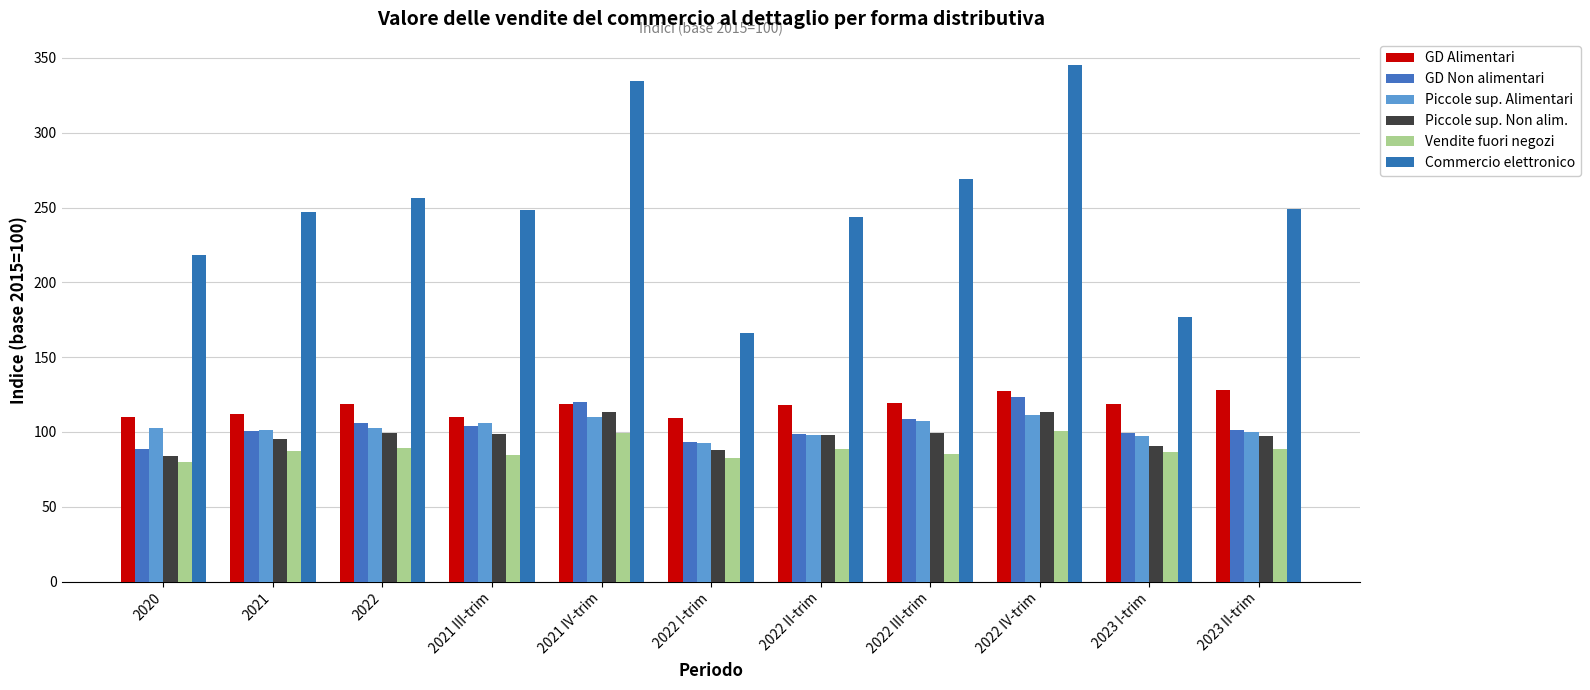

What is the label of the 9th bar from the right?

2022